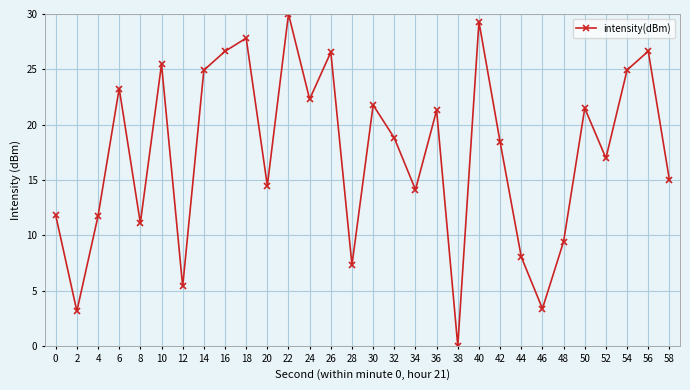

What is the difference between the second highest and second lowest values?

26.1